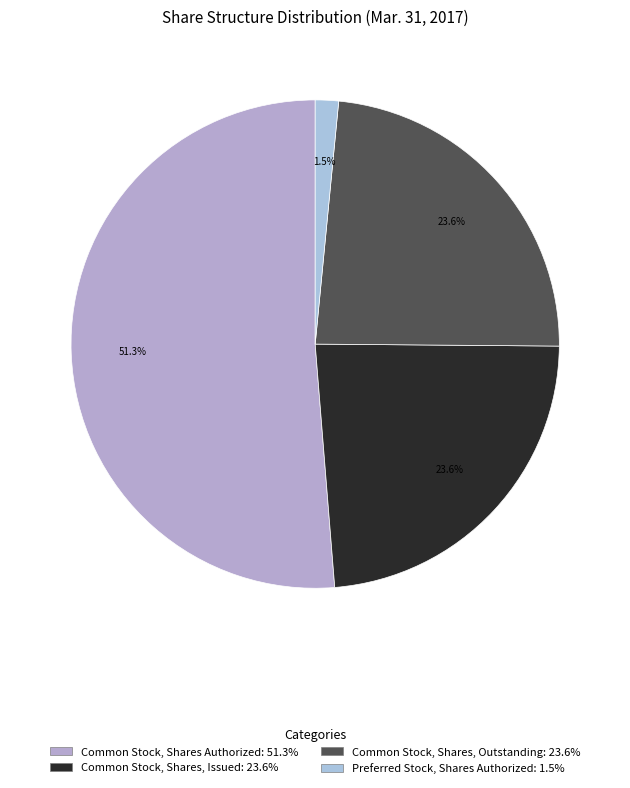

What is the largest slice in the pie chart?

Common Stock, Shares Authorized